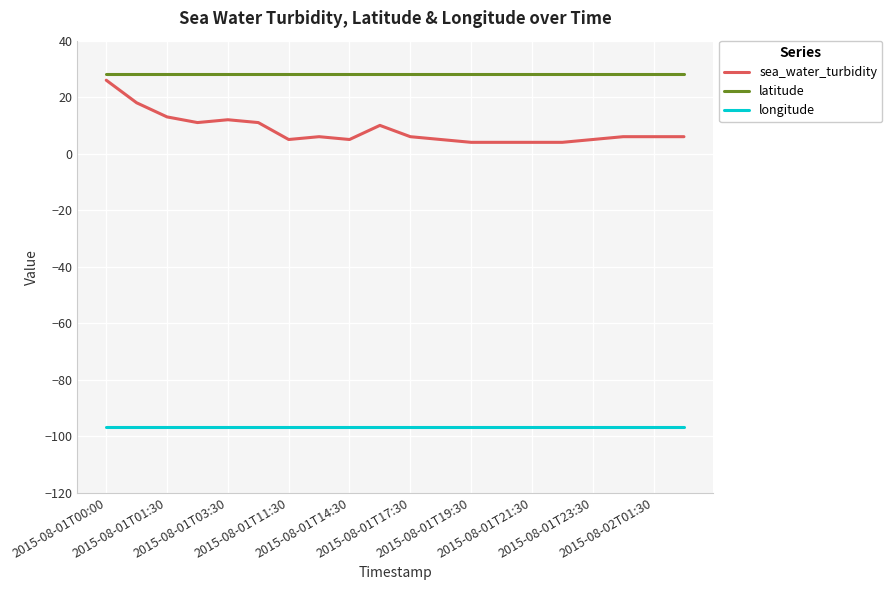

What is the minimum value for sea_water_turbidity?

4.0